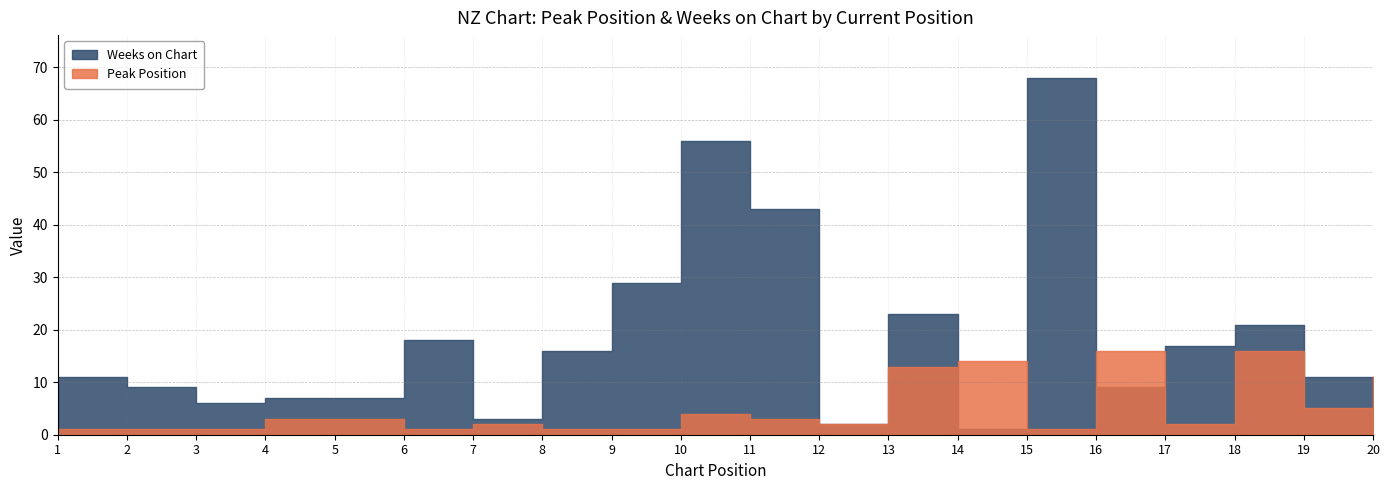

Which label corresponds to the largest value in the chart?

15